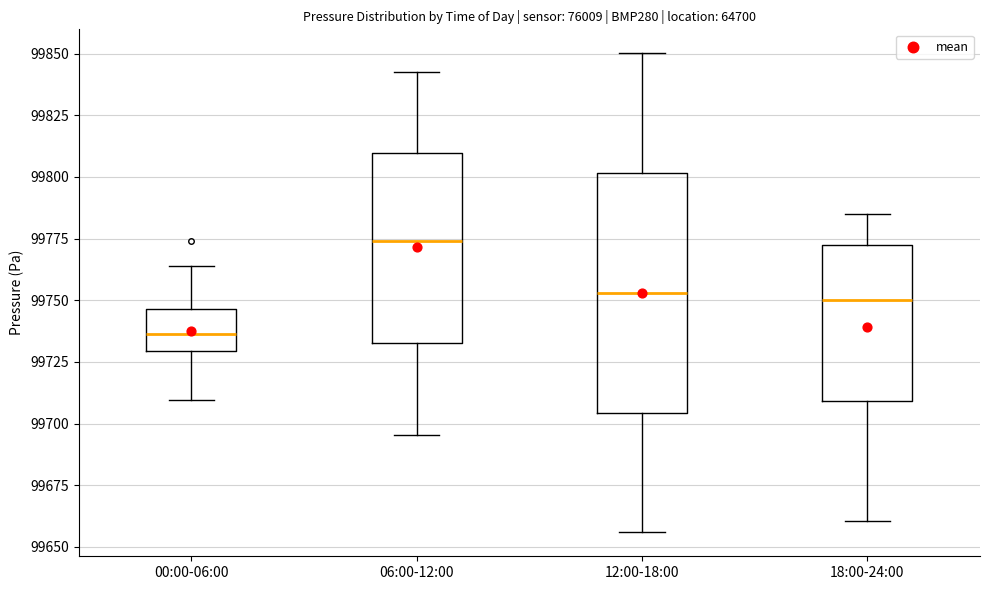

Where does the upper whisker of the box for 00:00-06:00 end on the y-axis? The values are not printed on the chart, so give them approximately, as read against the axis.

99765